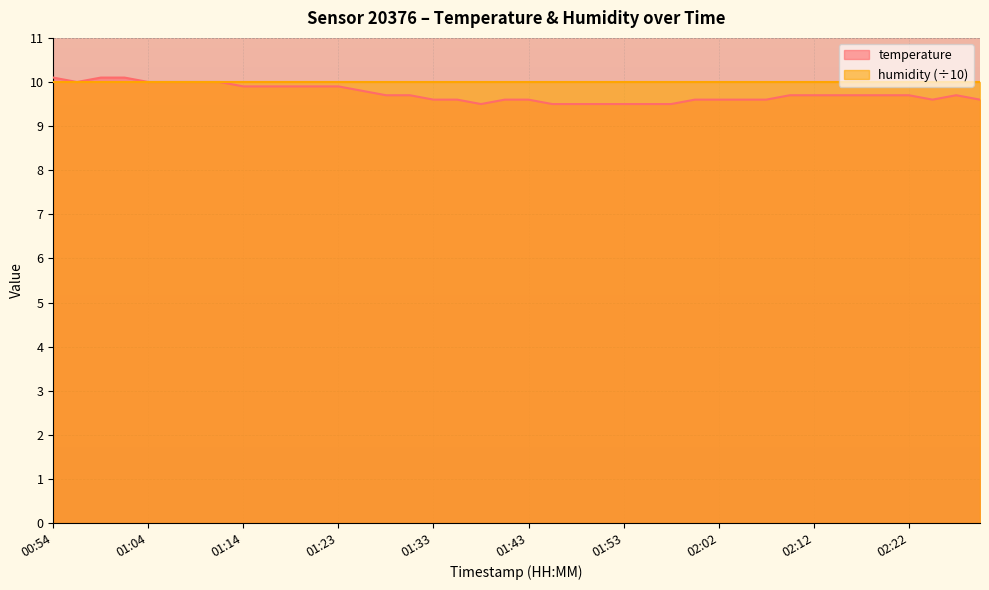

The chart shows a value of 6.5 at 01:09. True or false?

False